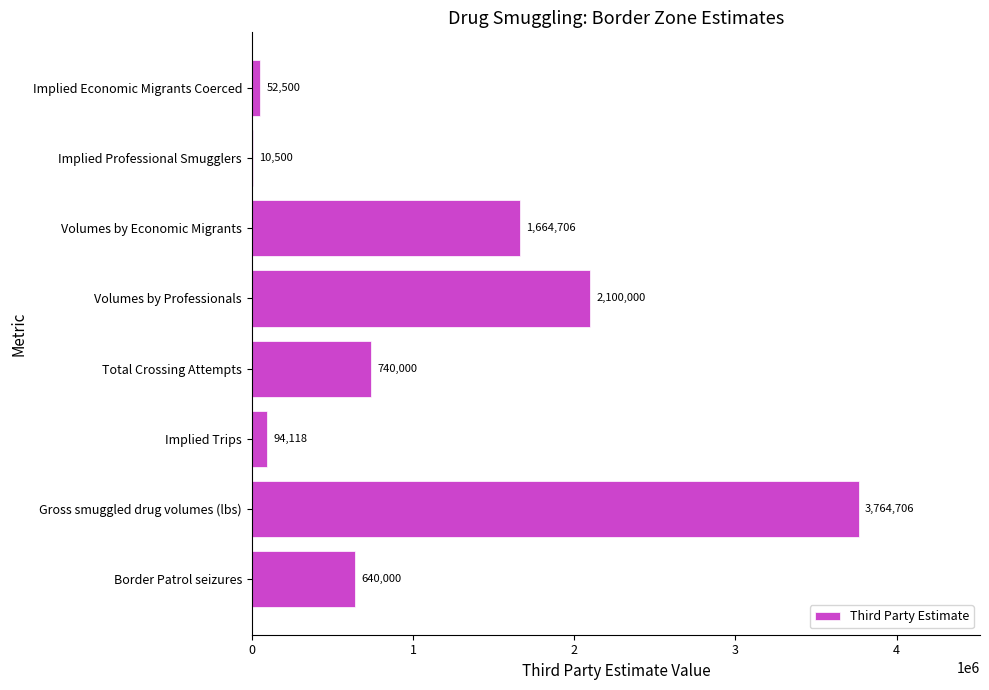

What is the maximum value shown in the chart?

3764705.9